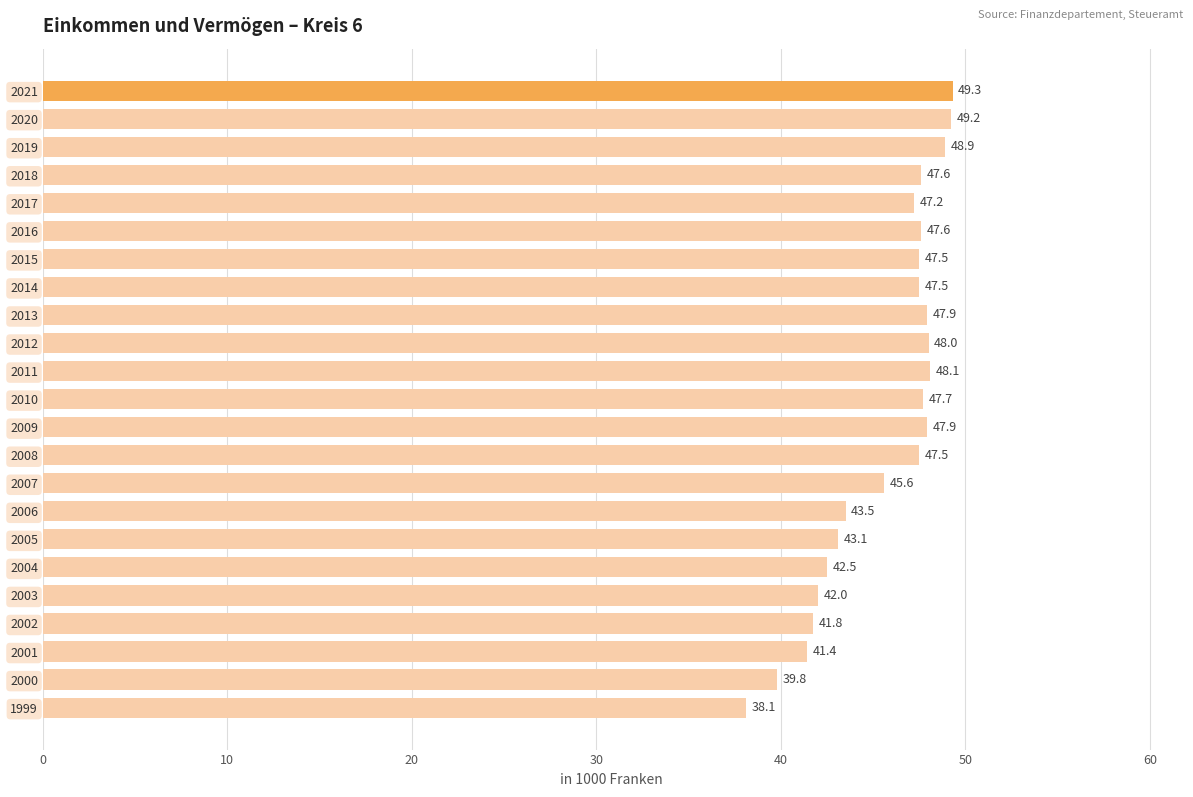

Are the bars horizontal?

Yes